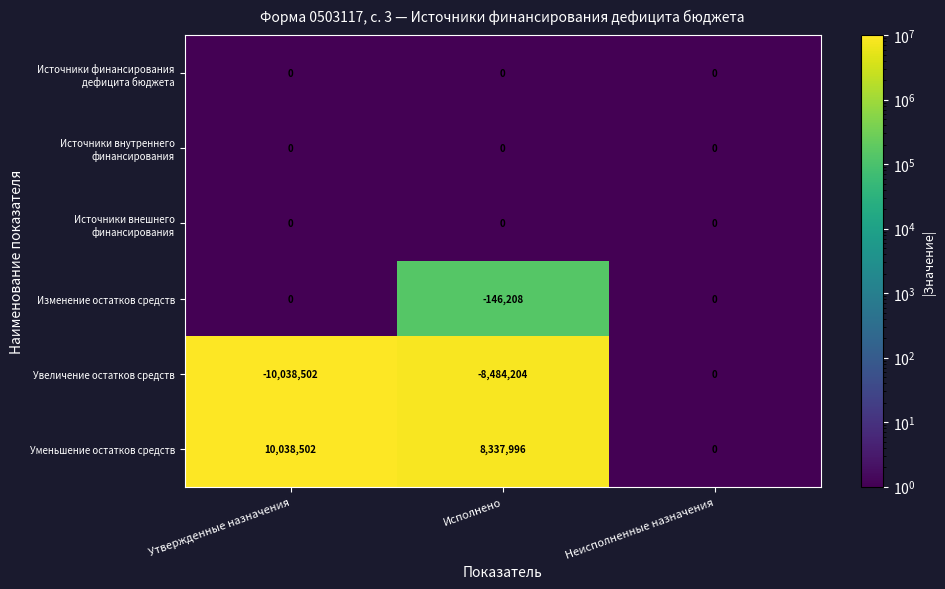

What is the spread (max minus min) of values at Утвержденные назначения?

20077004